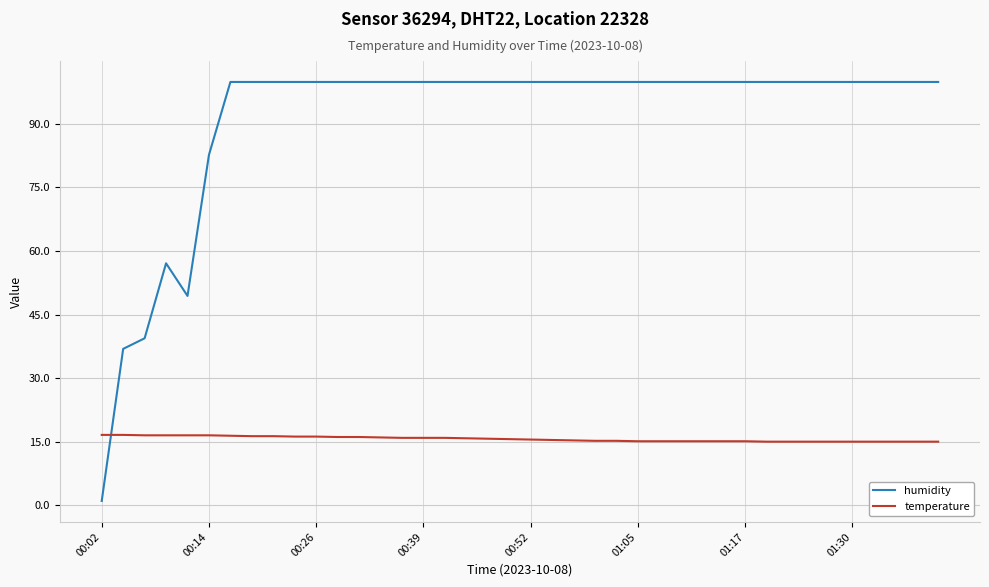

How many times do temperature and humidity cross each other?

1